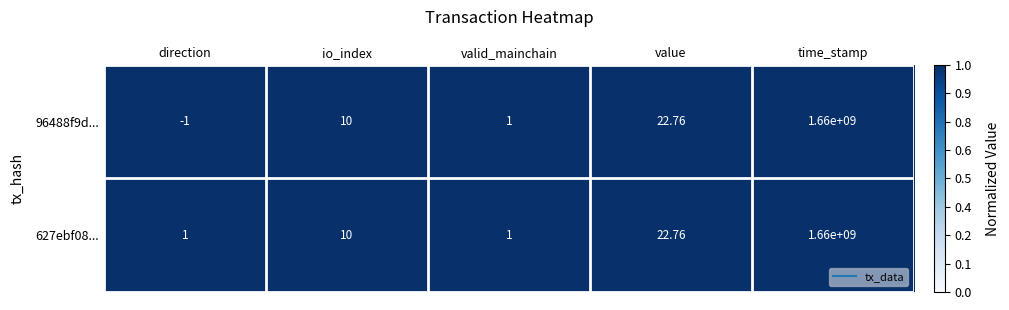

Rank the series by their average value, from highest to lowest.

627ebf08..., 96488f9d...